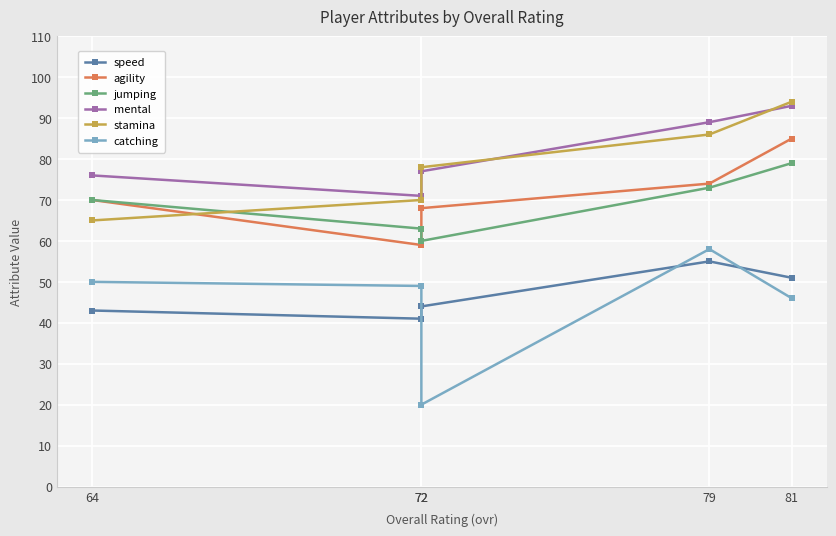

Which series has the largest total across all categories?

mental